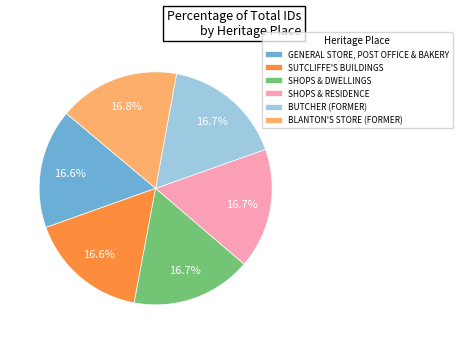

What is the ratio of the value at SHOPS & DWELLINGS to the value at BUTCHER (FORMER)?

1.0